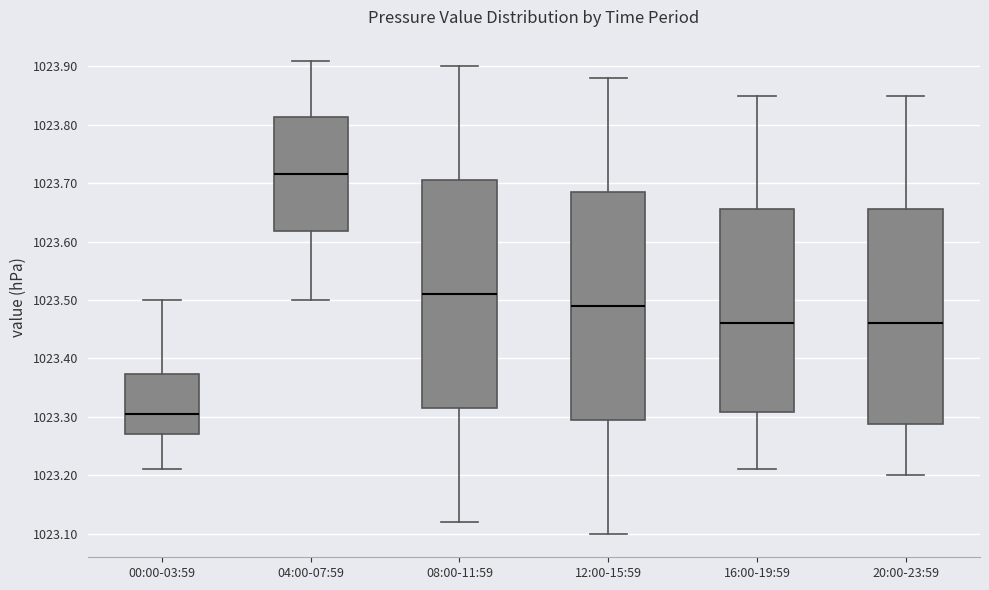

Reading left to right, read every box against the y-axis: the position of its median line, the range the box covers, and the ends of its whiskers. The values are not printed on the chart, so give them approximately, as read against the axis.

00:00-03:59: median 1023.31, box 1023.27 to 1023.37, whiskers 1023.21 to 1023.50
04:00-07:59: median 1023.72, box 1023.62 to 1023.81, whiskers 1023.50 to 1023.91
08:00-11:59: median 1023.51, box 1023.32 to 1023.71, whiskers 1023.12 to 1023.90
12:00-15:59: median 1023.49, box 1023.30 to 1023.69, whiskers 1023.10 to 1023.88
16:00-19:59: median 1023.46, box 1023.31 to 1023.66, whiskers 1023.21 to 1023.85
20:00-23:59: median 1023.46, box 1023.29 to 1023.66, whiskers 1023.20 to 1023.85